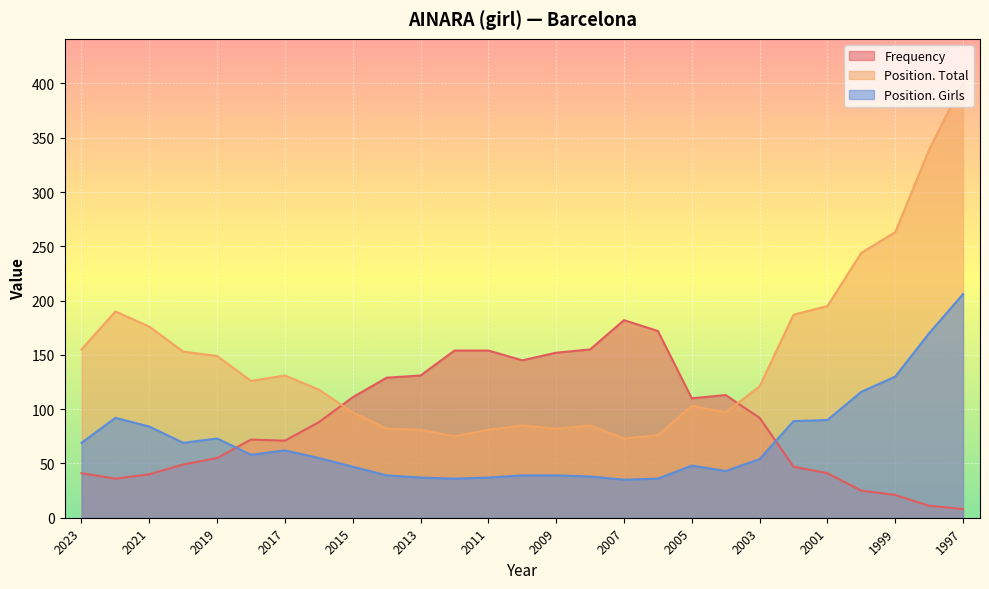

Which series has the largest range (max minus min)?

Position. Total